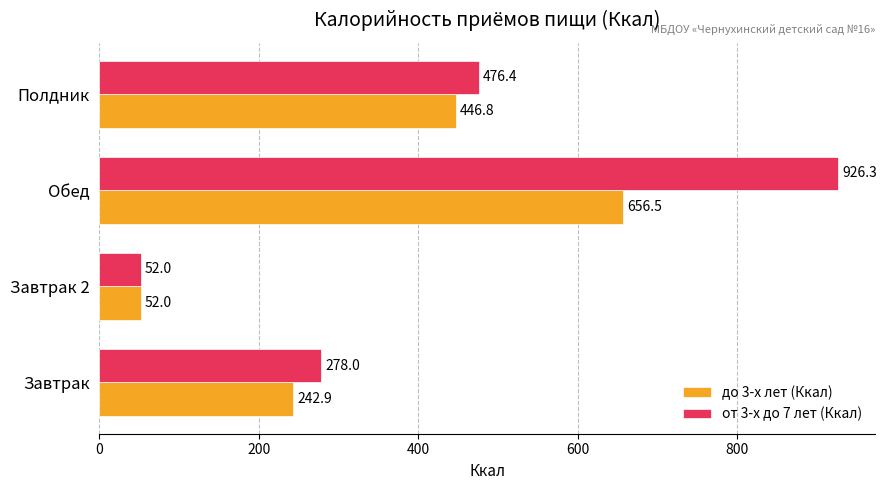

What is the sum of all от 3-х до 7 лет (Ккал) values?

1732.7